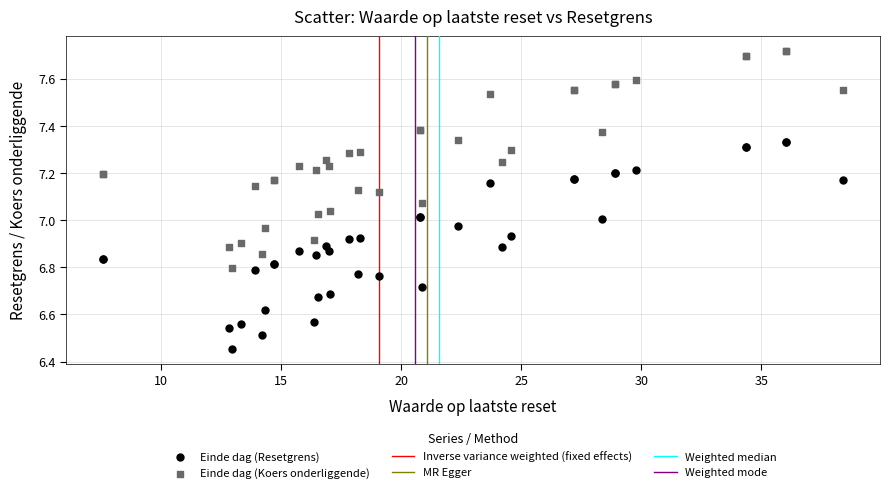

Which series has the largest Y range (max minus min)?

Einde dag (Koers onderliggende)